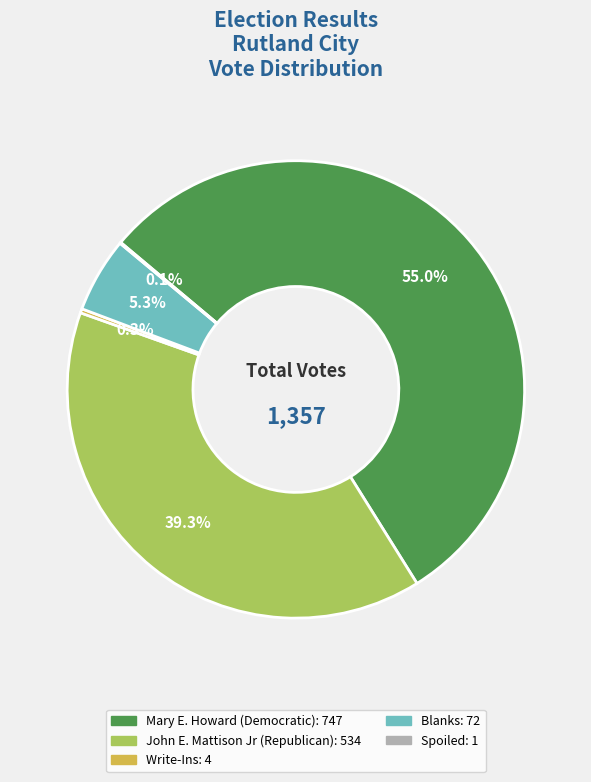

To the nearest percent, what percentage of the pie is John E. Mattison Jr (Republican)?

39%